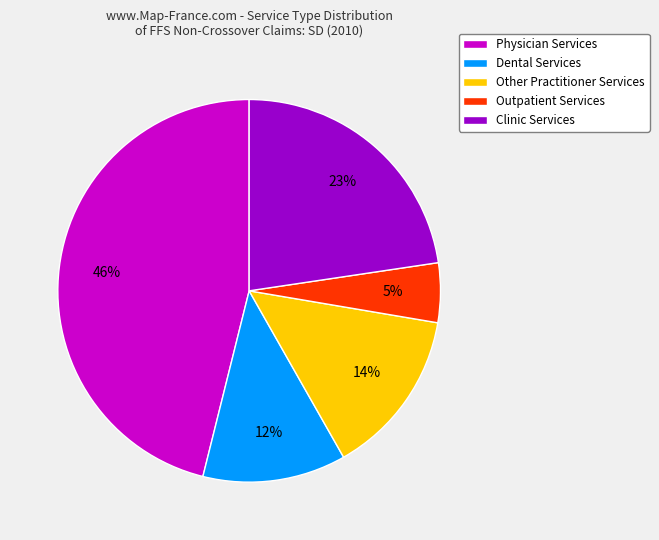

Do Outpatient Services and Dental Services together represent more than half of the pie?

No